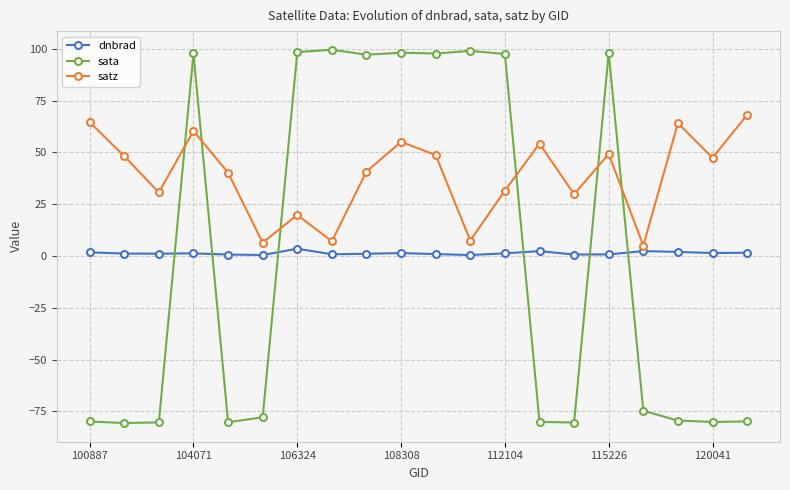

Which series has the largest total across all categories?

satz